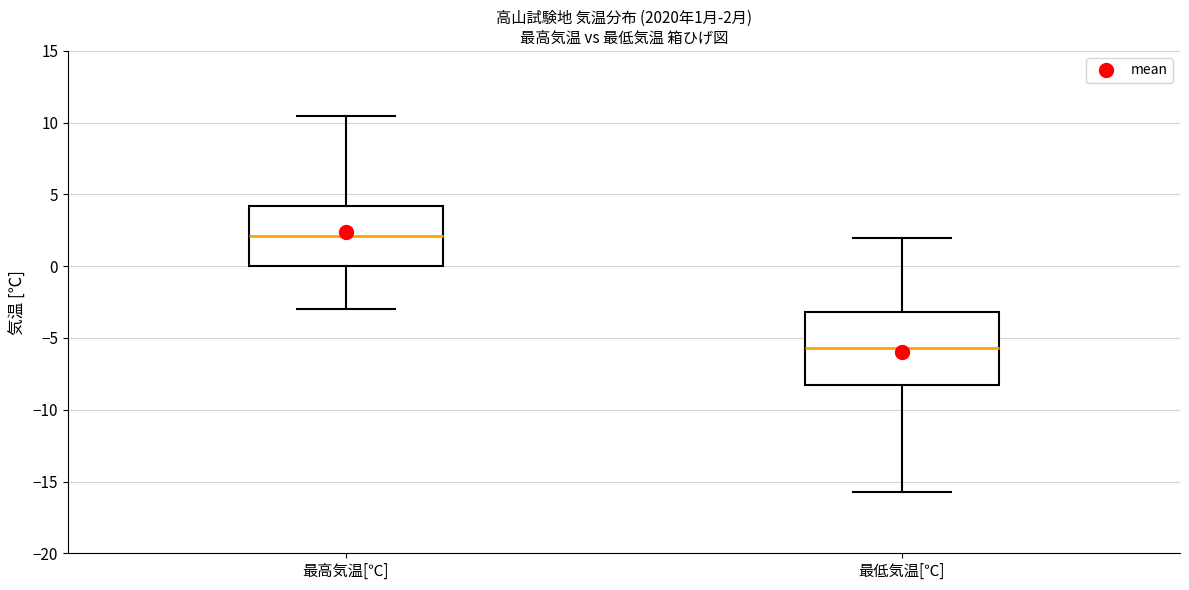

Comparing the boxes themselves (not the whiskers), which one is the tallest?

最低気温[℃]